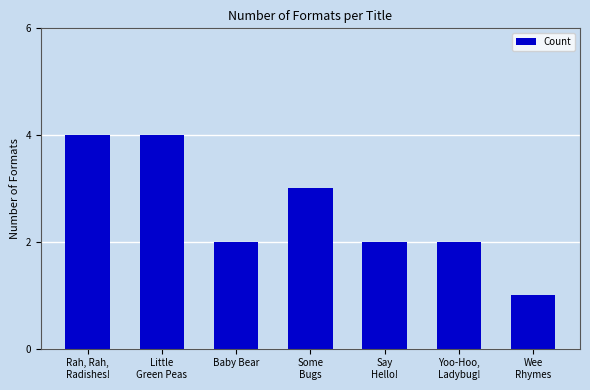

What is the maximum value shown in the chart?

4